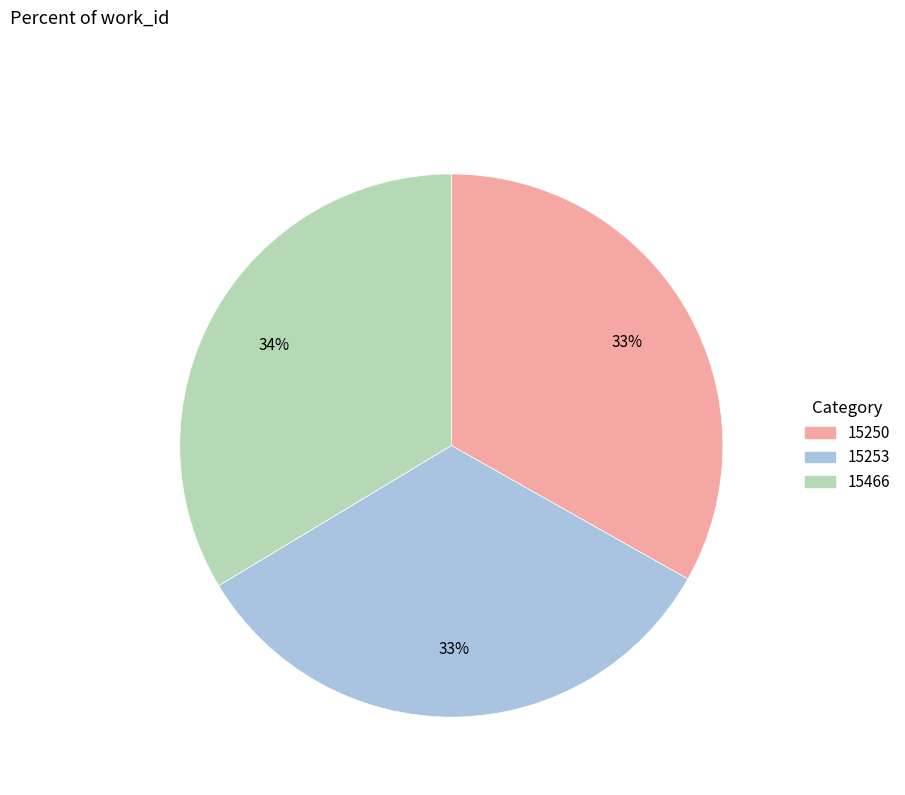

Is there a majority slice in this chart?

No